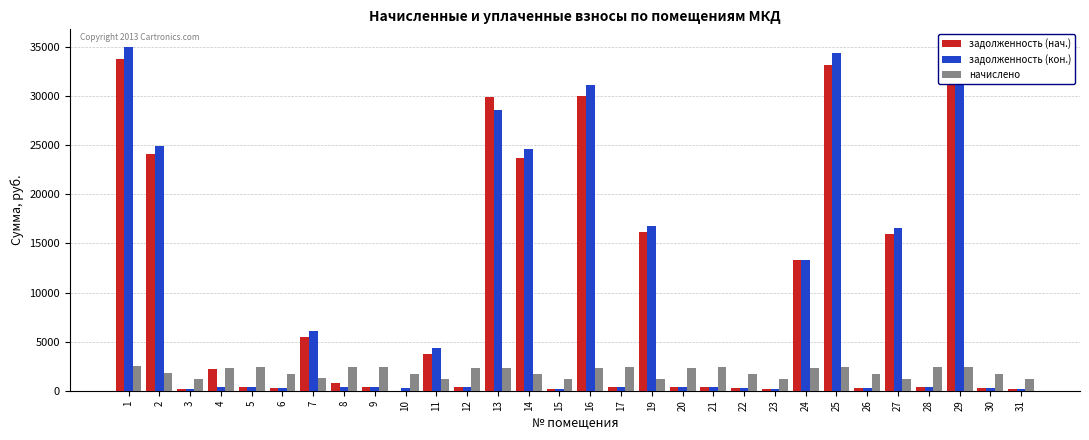

How many values in задолженность (нач.) are above zero?

29